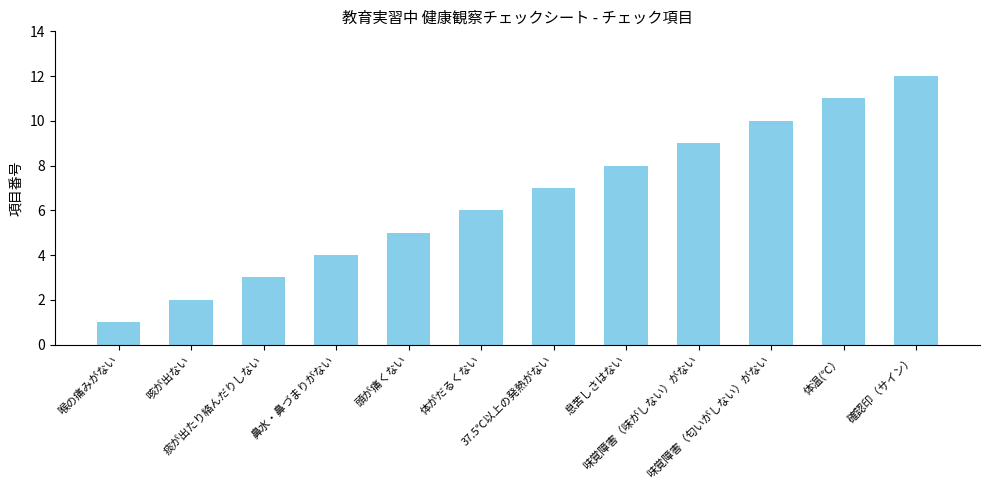

List the labels in order of value, largest first.

確認印（サイン）, 体温(℃）, 味覚障害（匂いがしない）がない, 味覚障害（味がしない）がない, 息苦しさはない, 37.5℃以上の発熱がない, 体がだるくない, 頭が痛くない, 鼻水・鼻づまりがない, 痰が出たり絡んだりしない, 咳が出ない, 喉の痛みがない